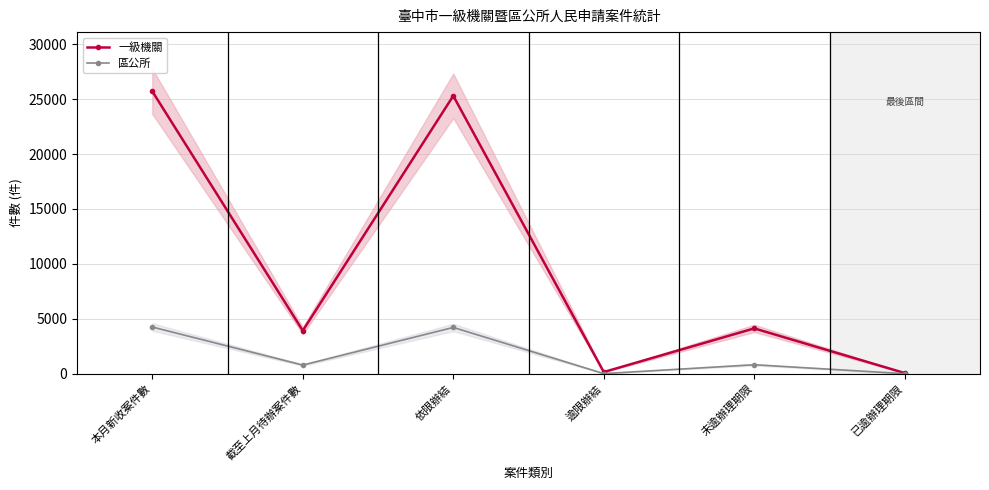

Which series changed the most between 依限辦結 and 已逾辦理期限?

一級機關